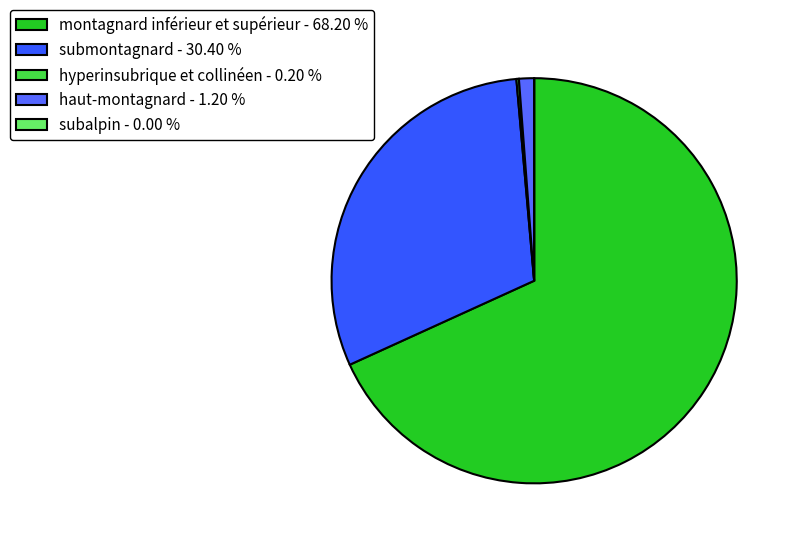

Combined, do hyperinsubrique et collinéen and haut-montagnard account for over 50%?

No